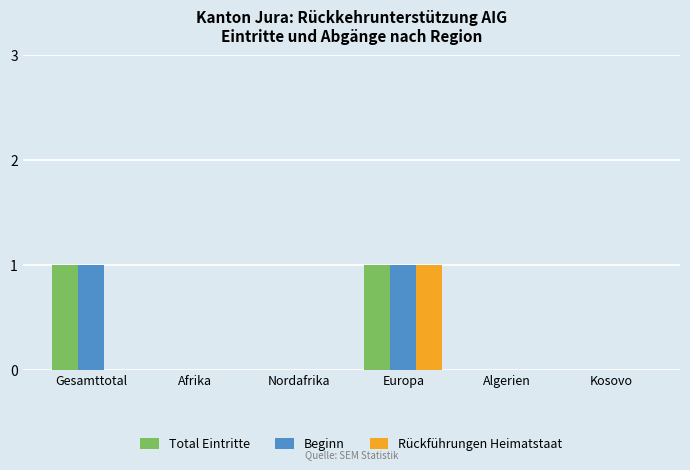

At which category is the sum across all series the highest?

Europa